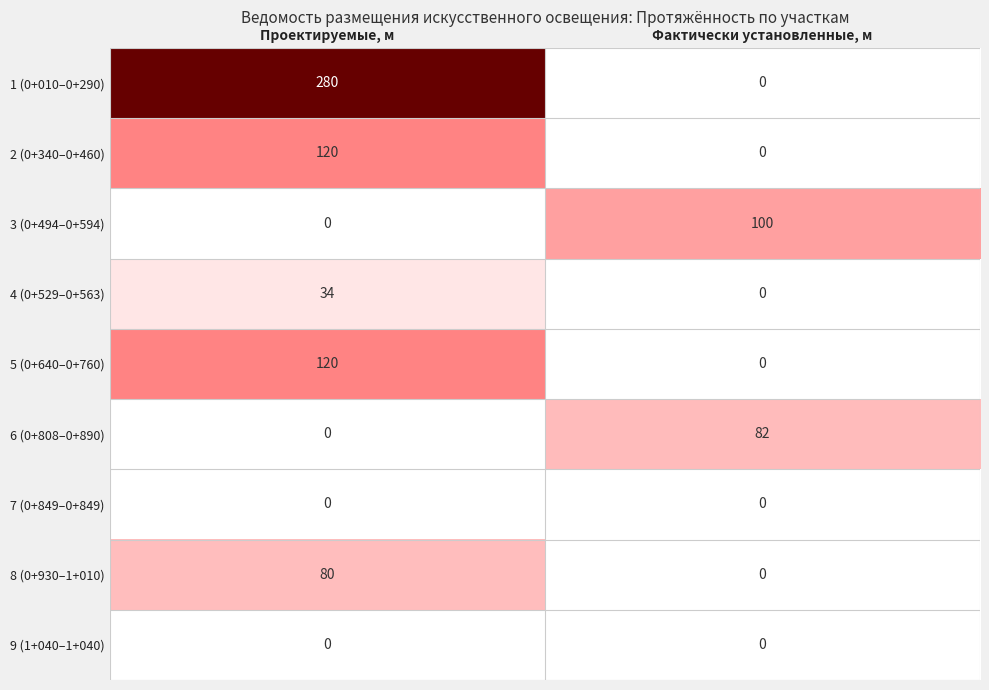

What is the total value across all series at Проектируемые, м?

634